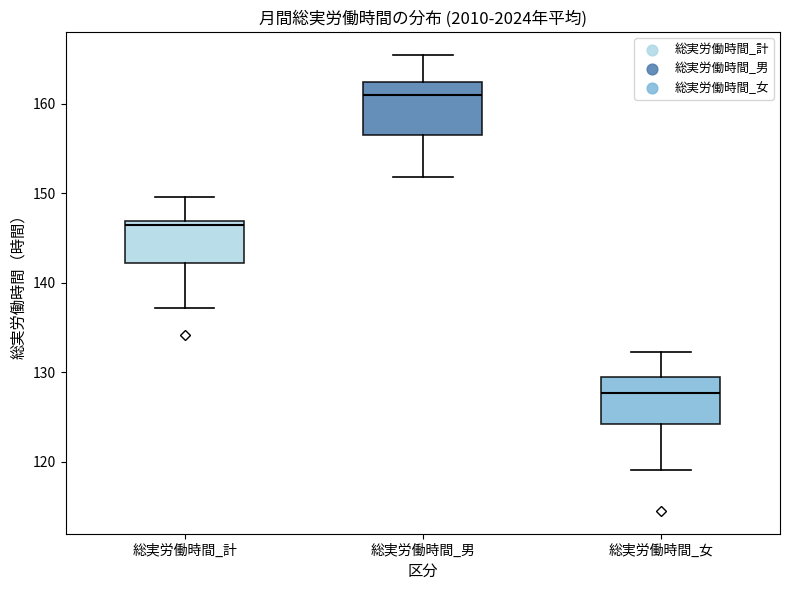

Where does the lower whisker of the box for 総実労働時間_計 end on the y-axis? The values are not printed on the chart, so give them approximately, as read against the axis.

137